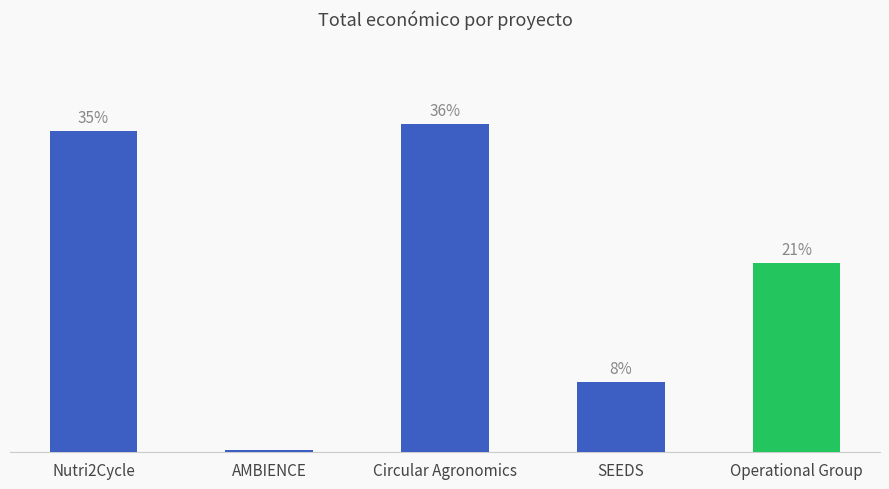

Rank the categories by value from highest to lowest.

Circular Agronomics, Nutri2Cycle, Operational Group, SEEDS, AMBIENCE